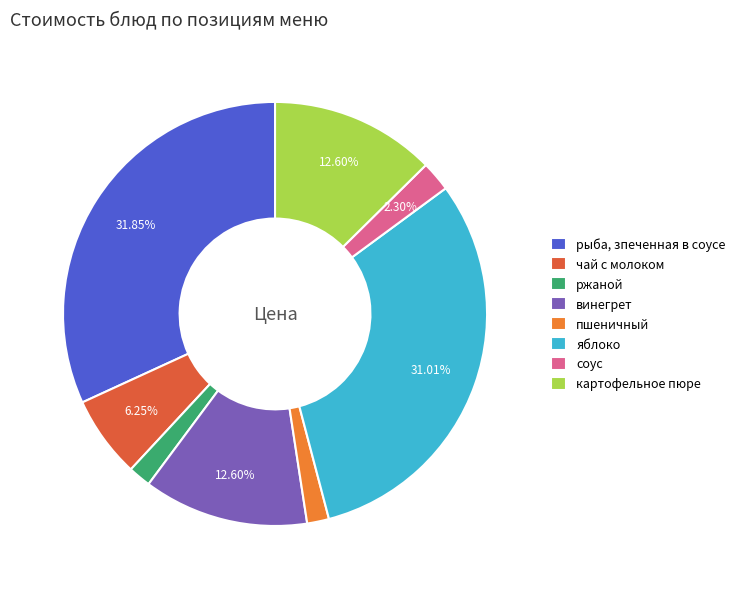

Which slice is the largest?

рыба, зпеченная в соусе